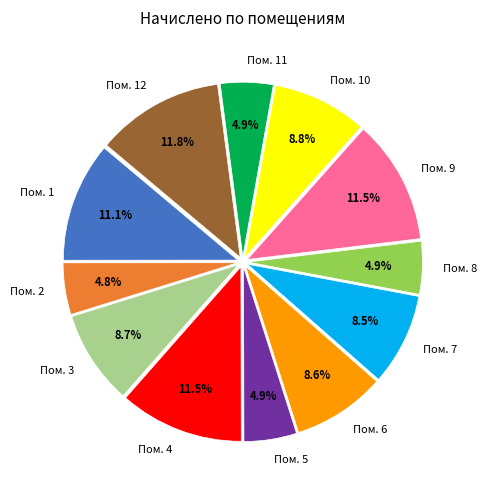

Count the number of slices in the pie.

12